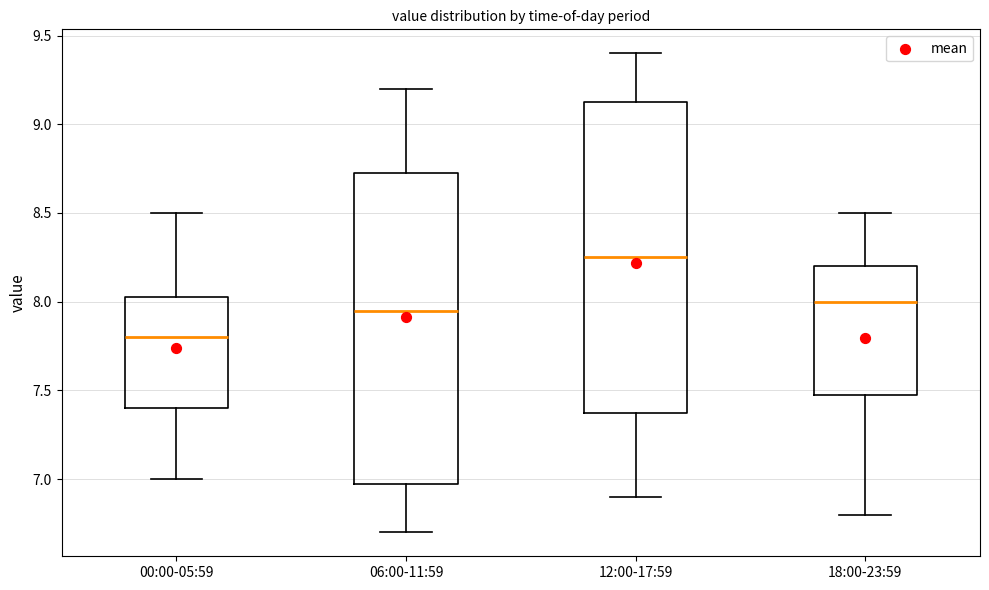

Reading left to right, read every box against the y-axis: the position of its median line, the range the box covers, and the ends of its whiskers. The values are not printed on the chart, so give them approximately, as read against the axis.

00:00-05:59: median 7.80, box 7.40 to 8.05, whiskers 7.00 to 8.50
06:00-11:59: median 7.95, box 7.00 to 8.75, whiskers 6.70 to 9.20
12:00-17:59: median 8.25, box 7.40 to 9.15, whiskers 6.90 to 9.40
18:00-23:59: median 8.00, box 7.50 to 8.20, whiskers 6.80 to 8.50